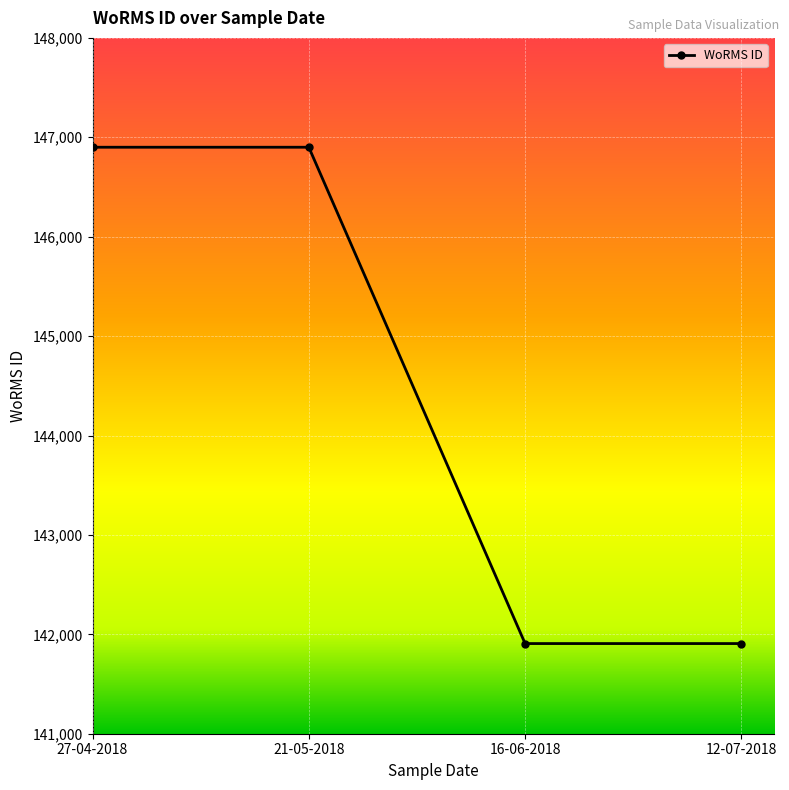

What is the maximum value shown in the chart?

146900